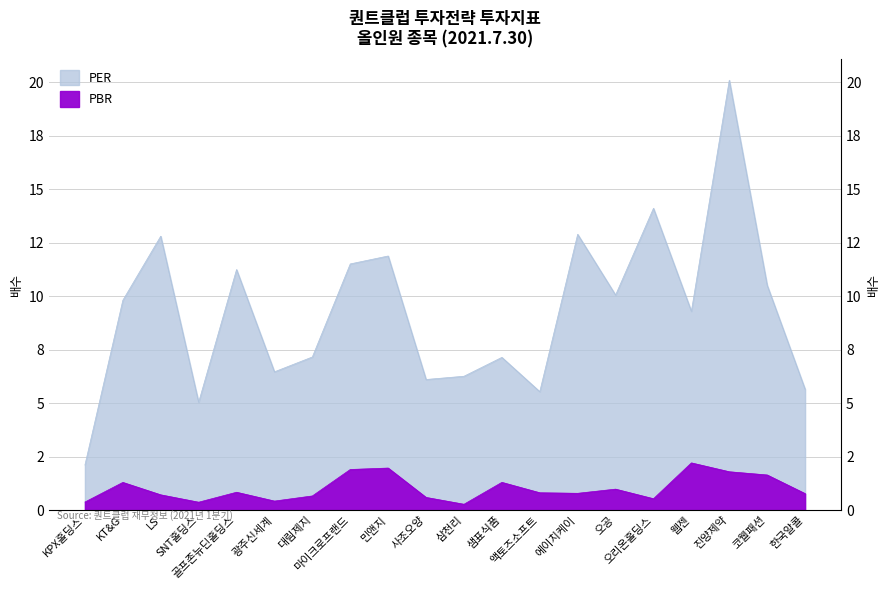

At which category does the chart reach its peak across all series?

진양제약